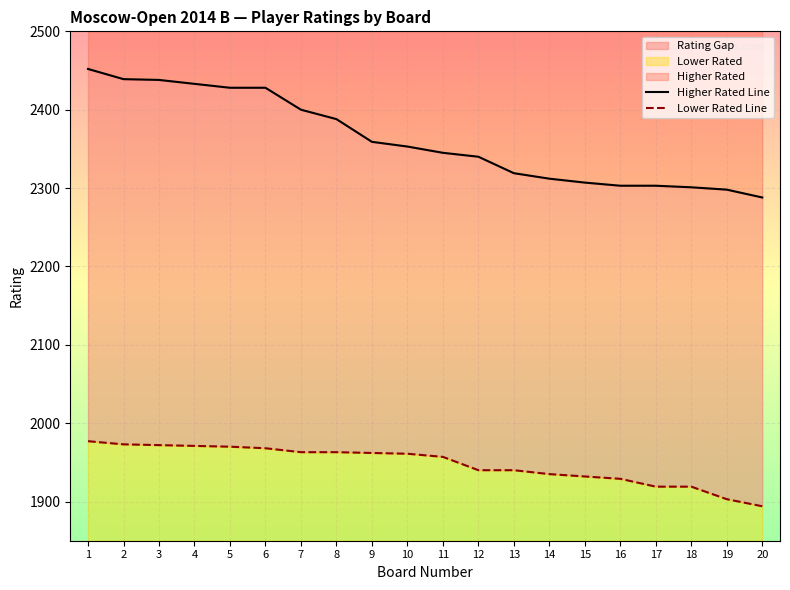

Which series has the largest range (max minus min)?

Higher Rated Line